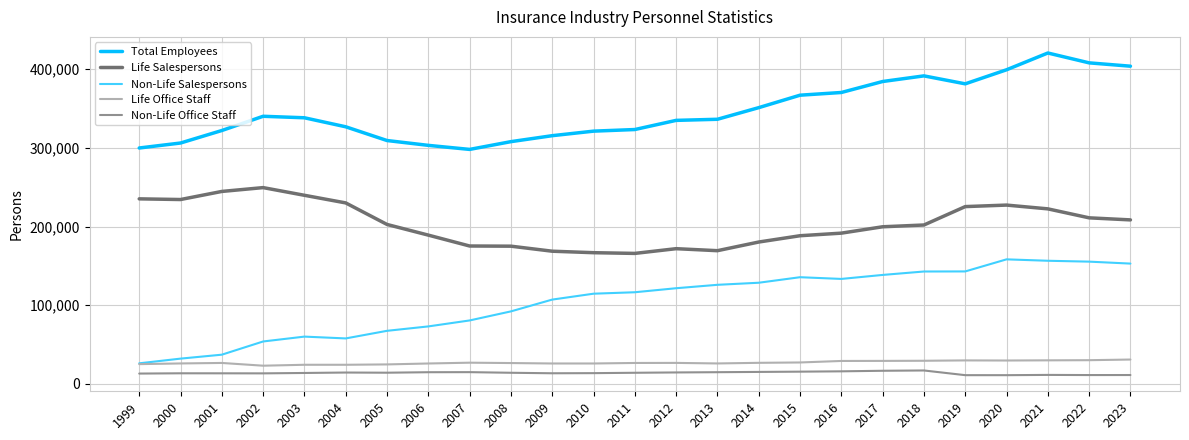

True or false: Total Employees and Life Salespersons intersect in this chart.

False